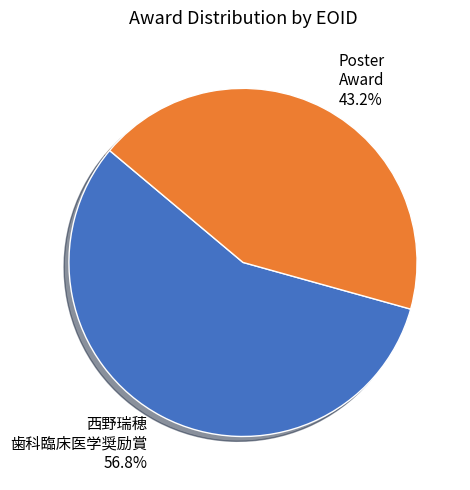

What portion of the pie excludes Poster Award?

56.8%